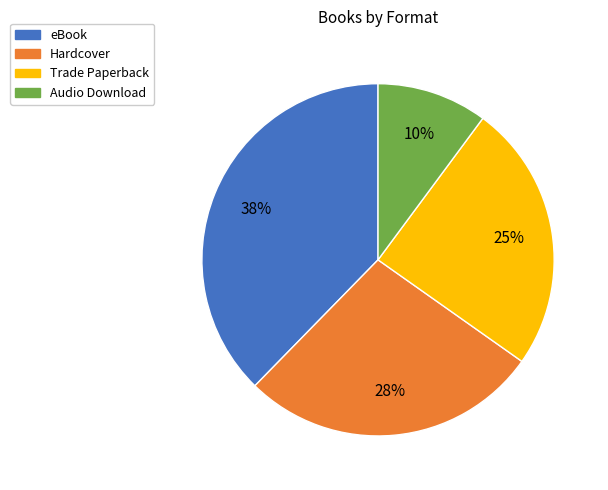

Combined, do eBook and Trade Paperback account for over 50%?

Yes